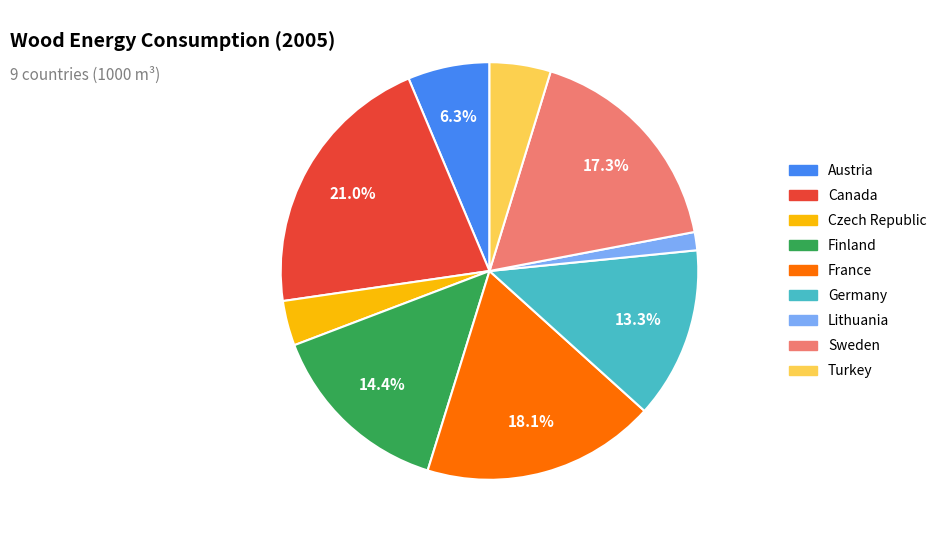

How many segments does this pie chart have?

9